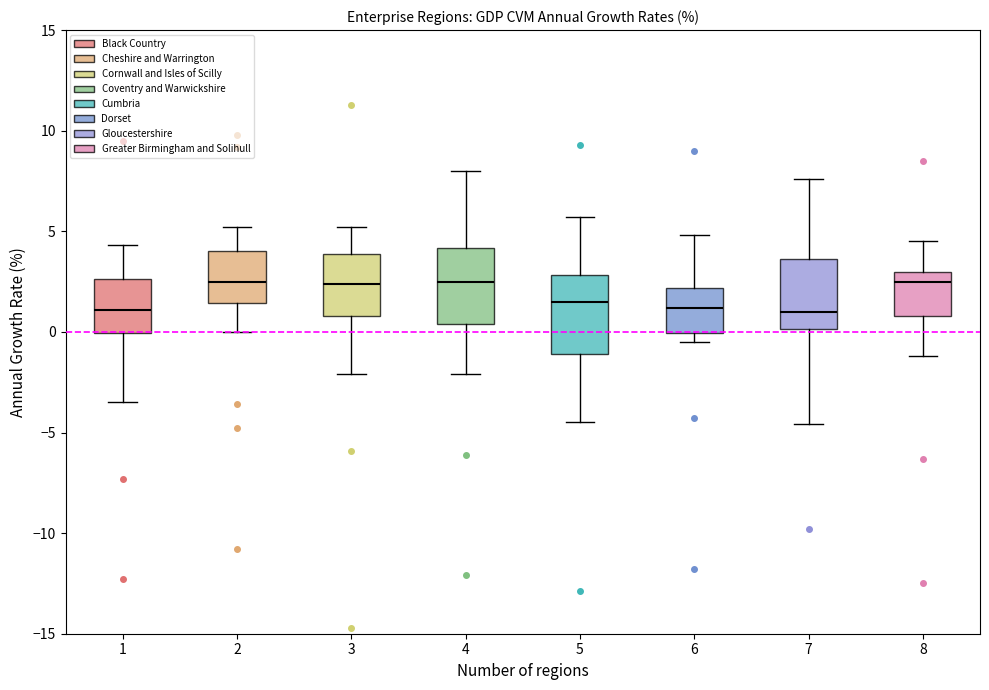

Reading left to right, transcribe this box plot: for each box, give where its median line is, the range the box spans, and where its two whiskers end, as read against the y-axis. The values are not printed on the chart, so give them approximately, as read against the axis.

1: median 1.0, box 0.0 to 2.5, whiskers -3.5 to 4.5
2: median 2.5, box 1.5 to 4.0, whiskers 0.0 to 5.0
3: median 2.5, box 1.0 to 4.0, whiskers -2.0 to 5.0
4: median 2.5, box 0.5 to 4.0, whiskers -2.0 to 8.0
5: median 1.5, box -1.0 to 3.0, whiskers -4.5 to 5.5
6: median 1.0, box 0.0 to 2.0, whiskers -0.5 to 5.0
7: median 1.0, box 0.0 to 3.5, whiskers -4.5 to 7.5
8: median 2.5, box 1.0 to 3.0, whiskers -1.0 to 4.5